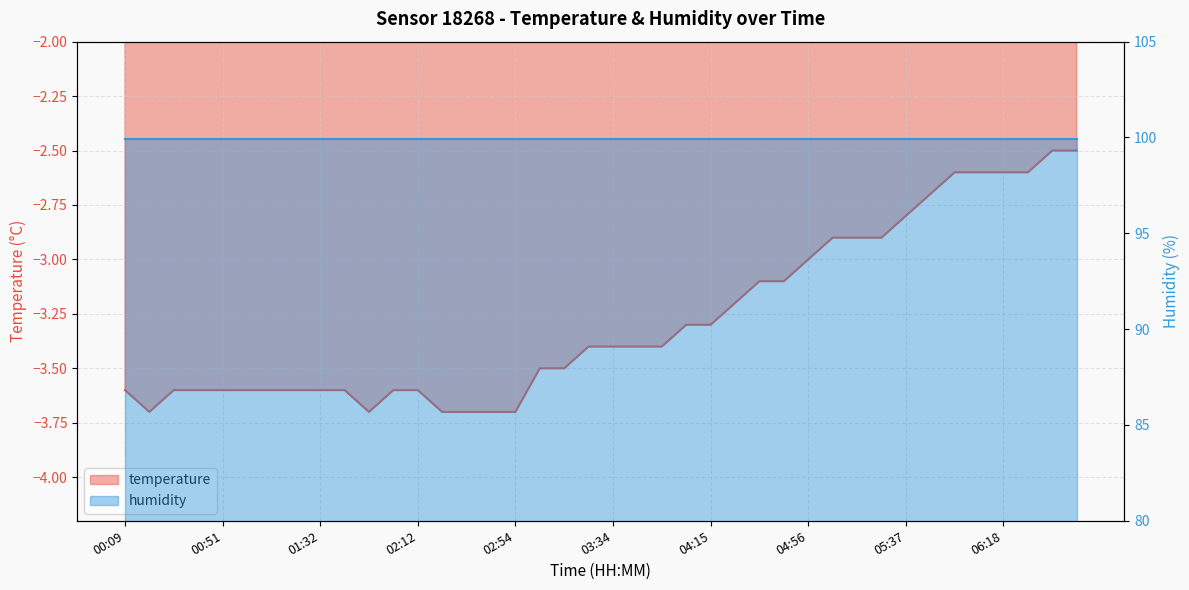

How many interior local valleys (lower than both neighbors) does the data have?

2